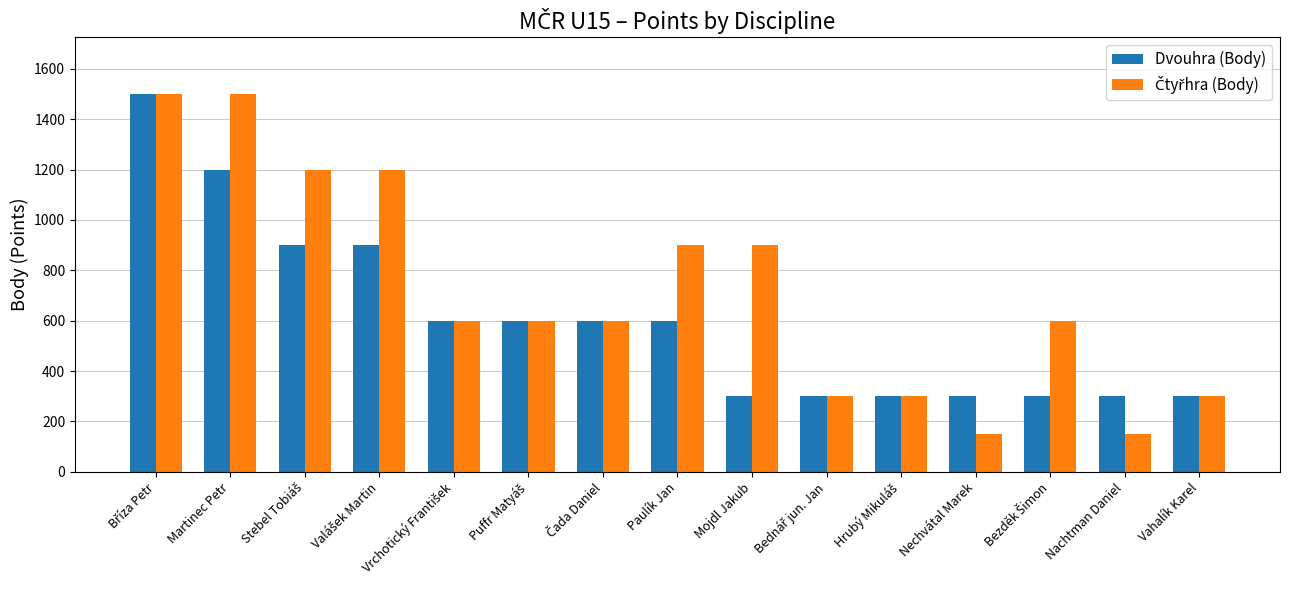

What value does the Dvouhra (Body) series have at Nechvátal Marek?

300